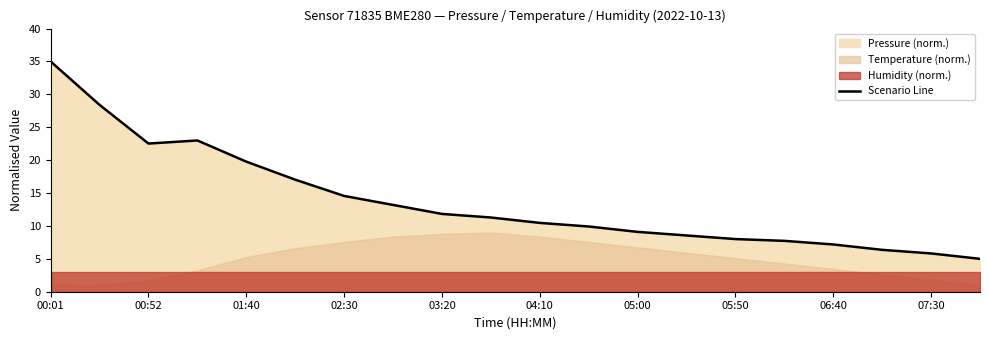

What is the maximum value shown in the chart?

35.0